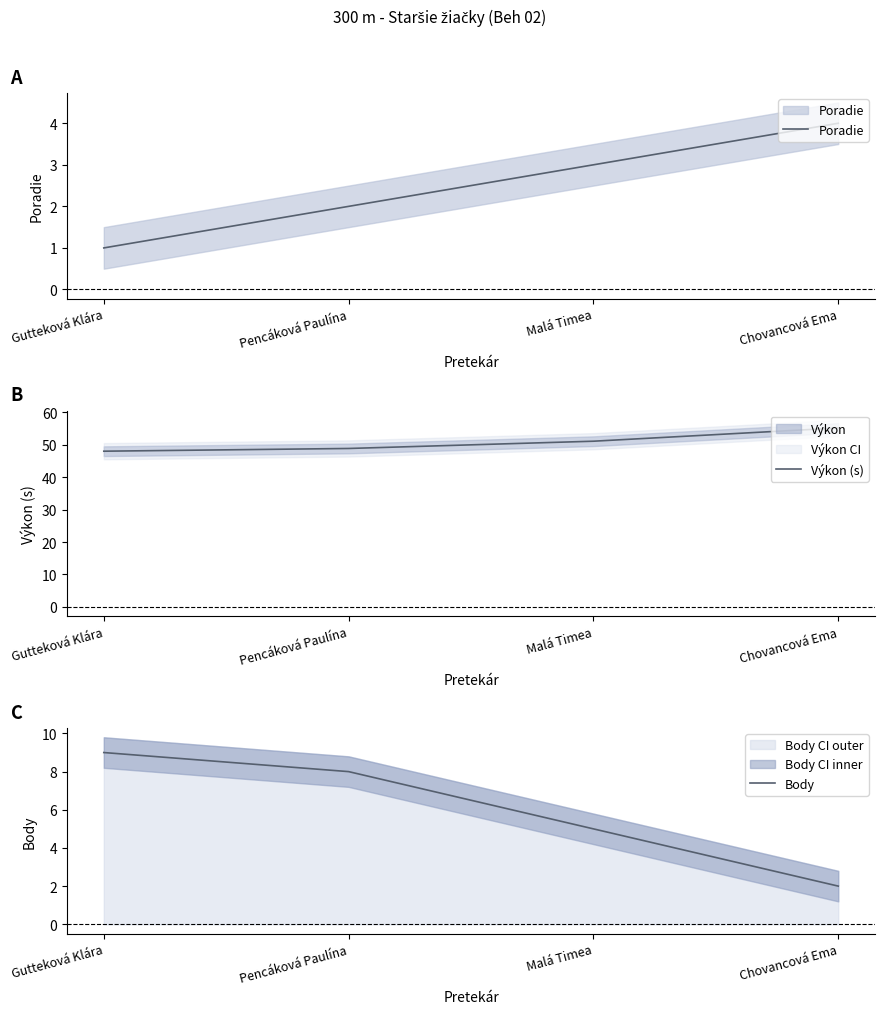

At which label is Výkon (s) closest to 51?

Malá Timea